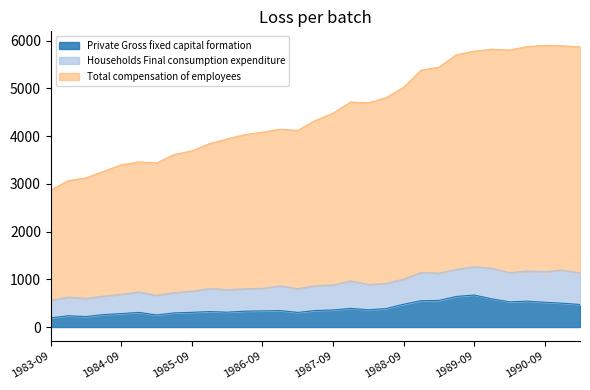

Which series has the largest range (max minus min)?

Total compensation of employees